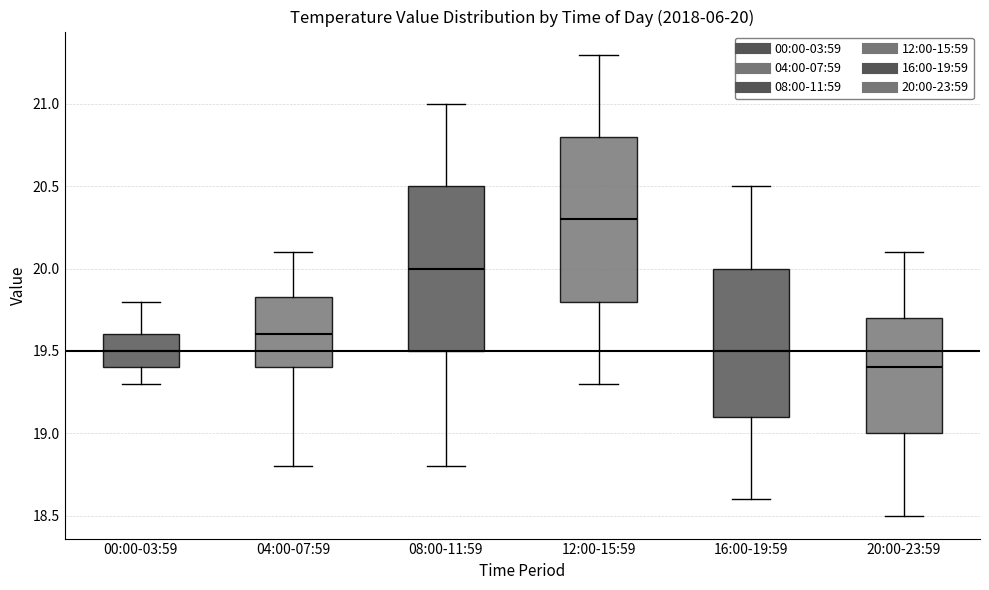

Which box's median line is the lowest?

20:00-23:59